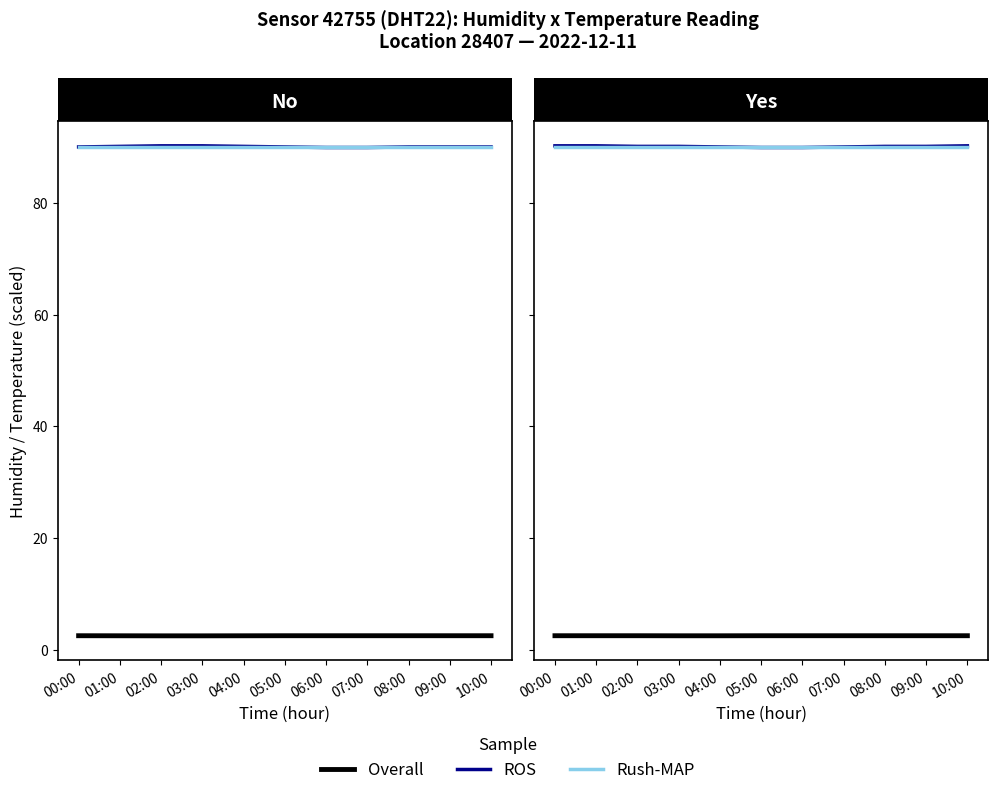

What are all the series names shown in the legend?

Overall, ROS, Rush-MAP